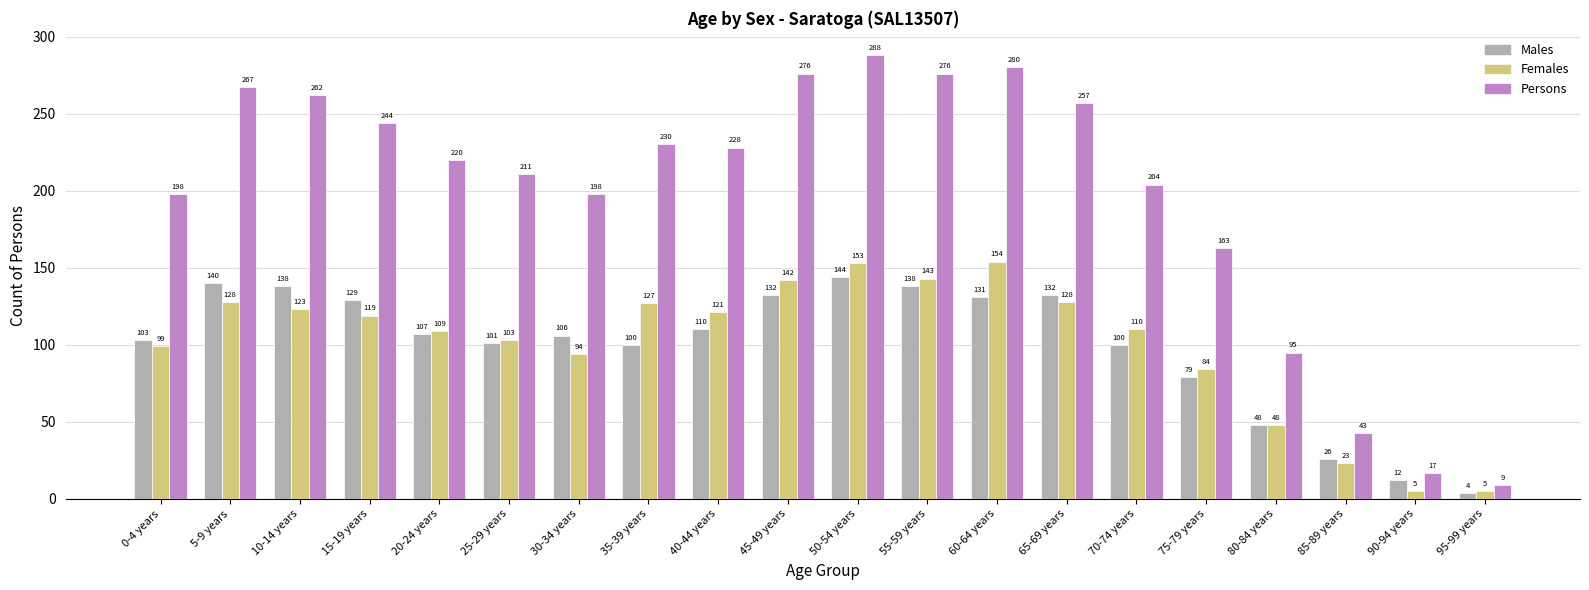

The value of Females at 25-29 years is 72. True or false?

False